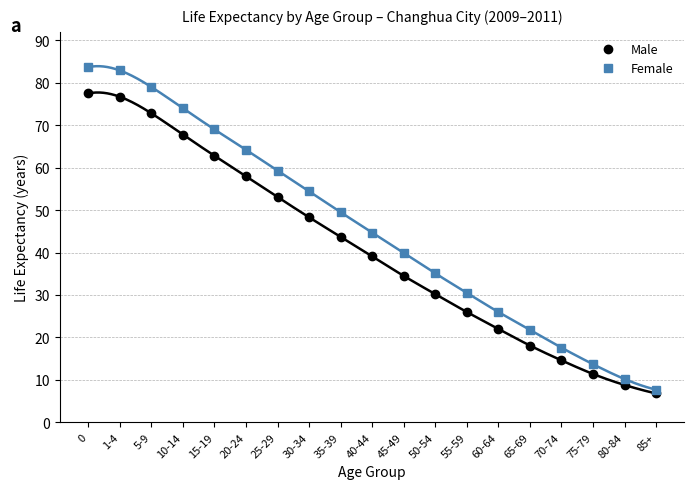

True or false: Male and Female cross at least once.

False